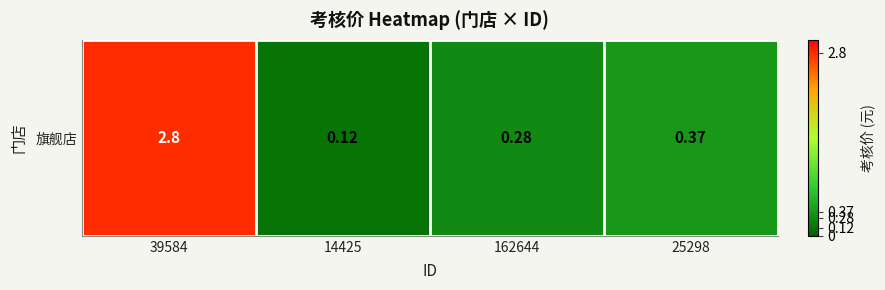

What is the minimum value shown in the chart?

0.1